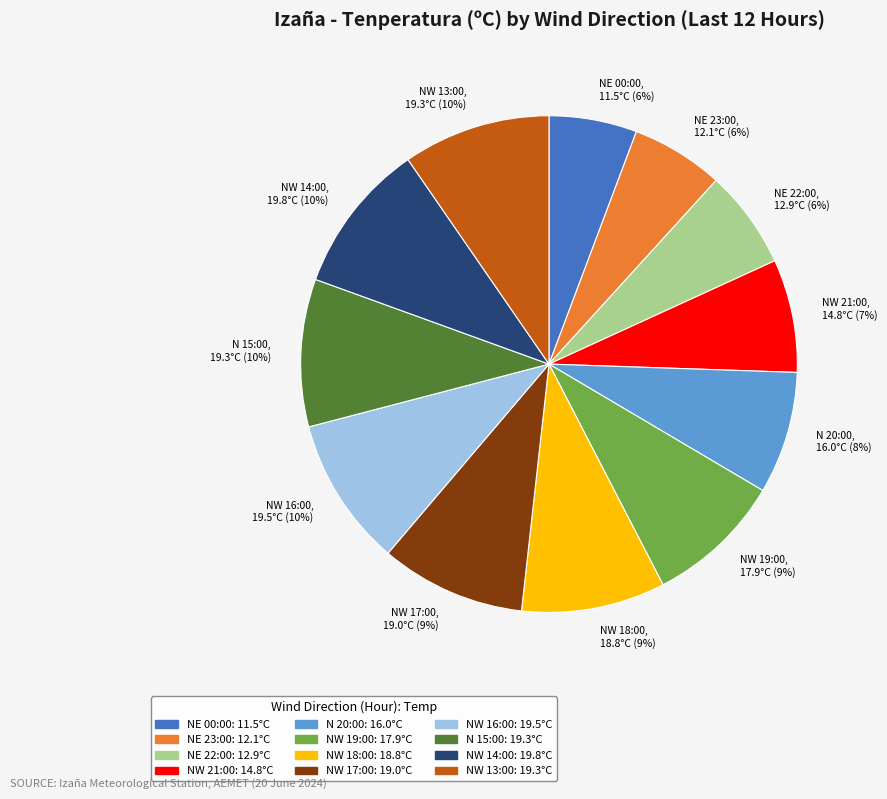

Does NW 14:00, 19.8°C (10%) account for over 50% of the chart?

No